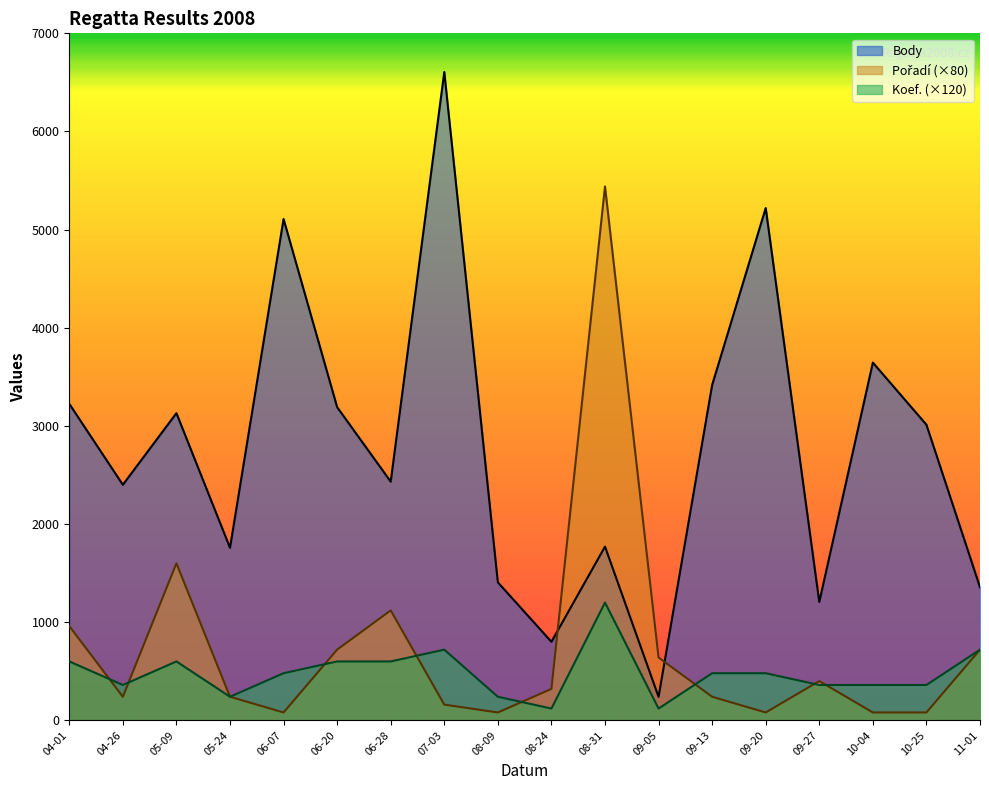

Reading right to left, transcribe all the data shown in this chart.

Body: 1356	3012	3645	1206	5220	3417	239	1770	800	1406	6606	2432	3191	5108	1758	3130	2400	3225
Pořadí: 720	80	80	400	80	240	640	5440	320	80	160	1120	720	80	240	1600	240	960
Koef.: 720	360	360	360	480	480	120	1200	120	240	720	600	600	480	240	600	360	600